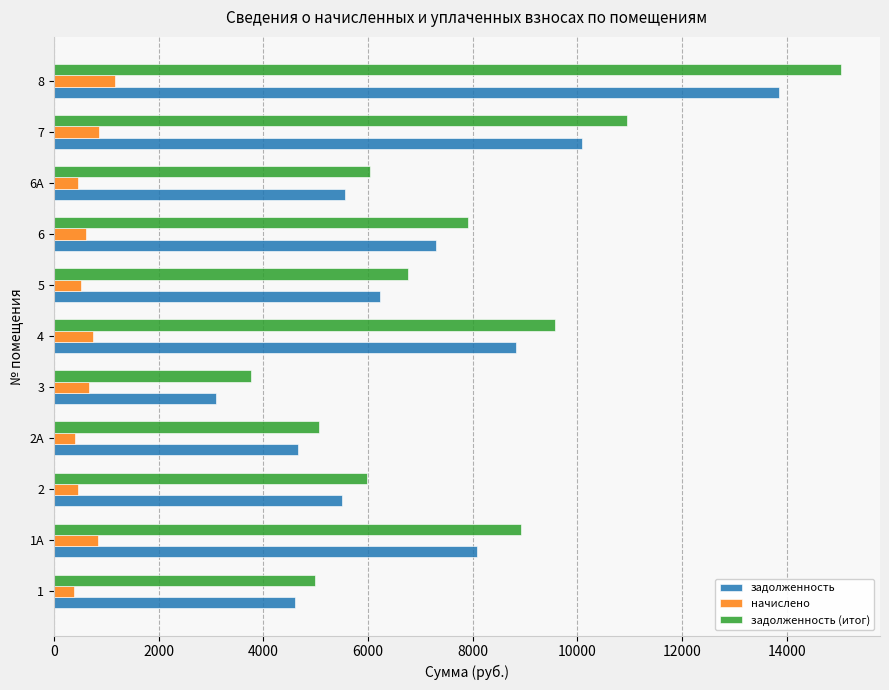

Rank the series at 8 from lowest to highest value.

начислено, задолженность, задолженность (итог)